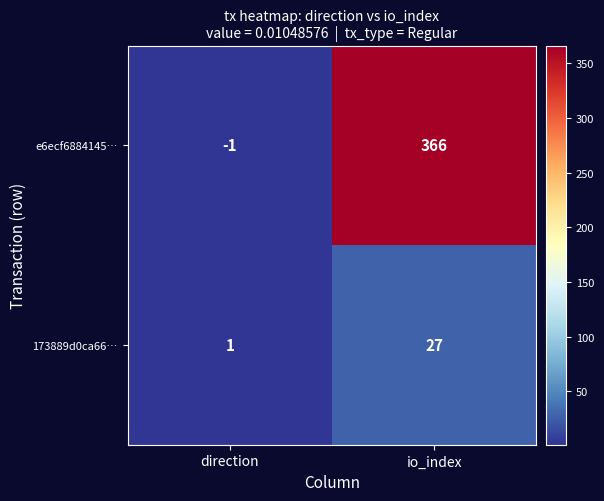

Which category has the highest value in the 173889d0ca66… series?

io_index